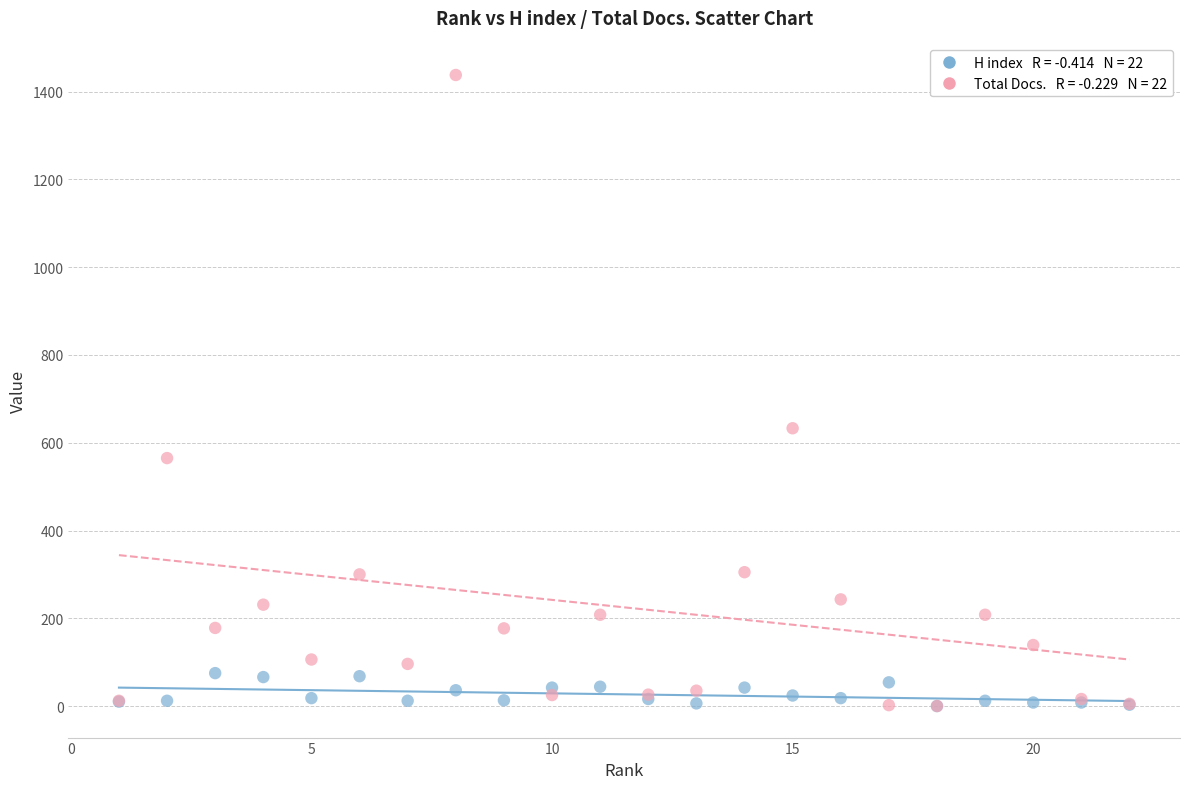

Across all series, what Y value is closest to 719?

633